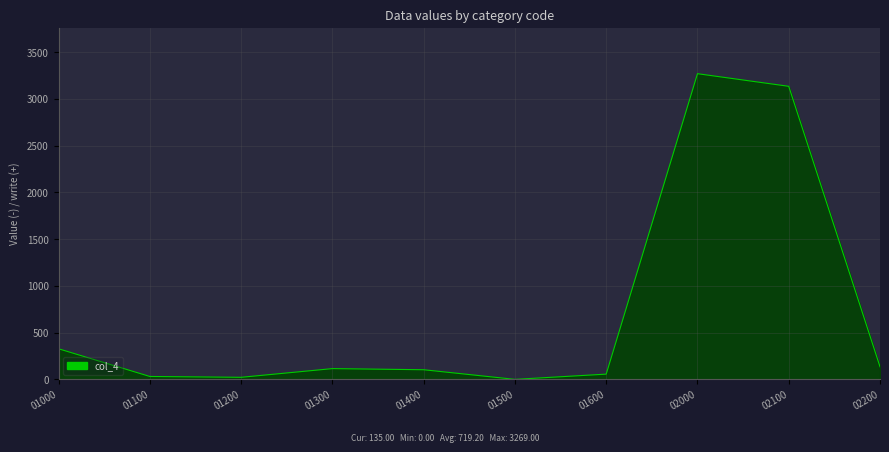

Which label corresponds to the largest value in the chart?

02000